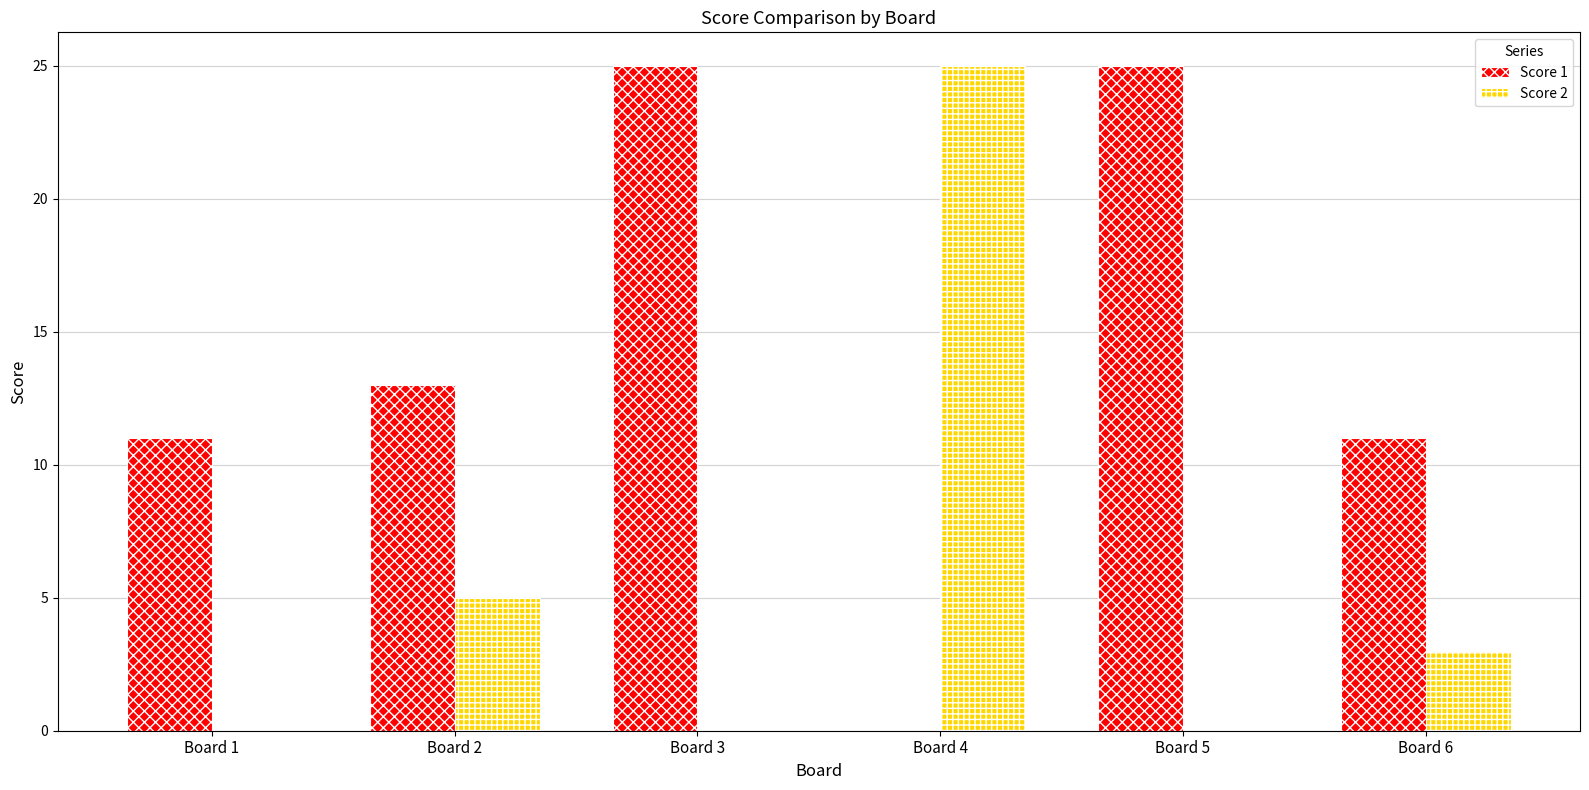

Where is Score 2 nearest to the value 12?

Board 2